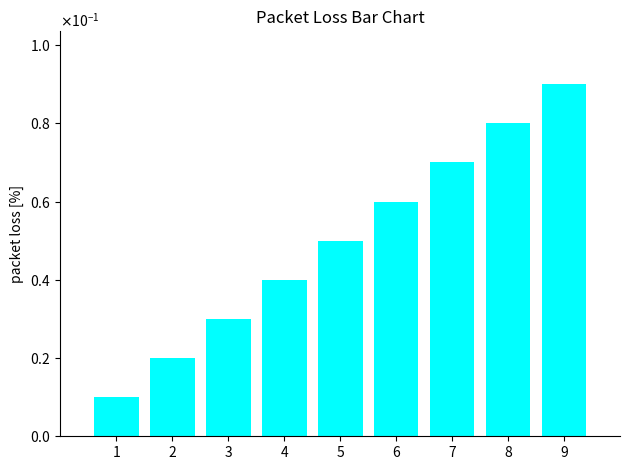

Reading right to left, extract all data points from this chart.

9=0.1	8=0.1	7=0.1	6=0.1	5=0.1	4=0.0	3=0.0	2=0.0	1=0.0